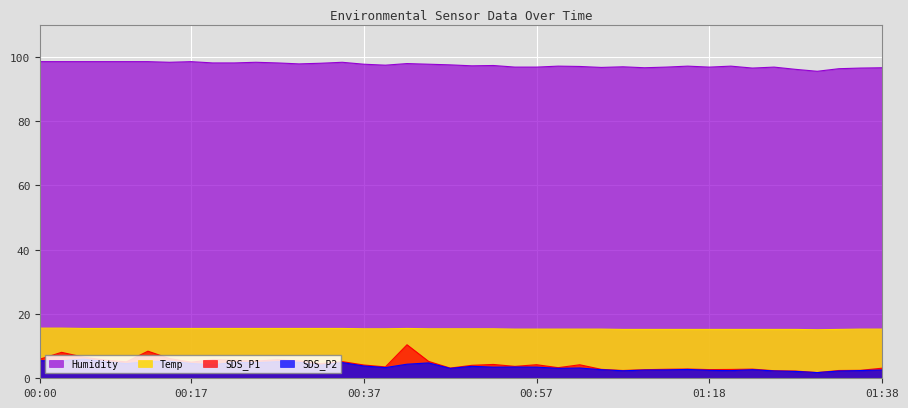

Which has a higher value, 01:33 or 01:31?

01:33